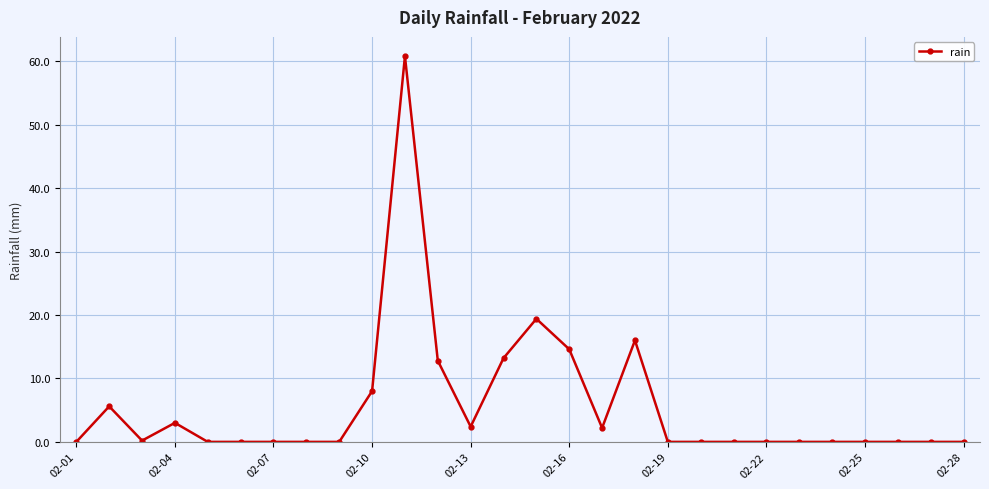

What is the maximum value shown in the chart?

60.8